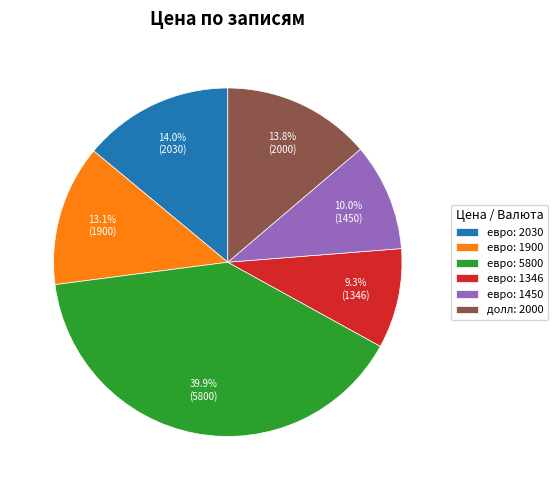

Which has a higher value, евро: 1450 or евро: 2030?

евро: 2030